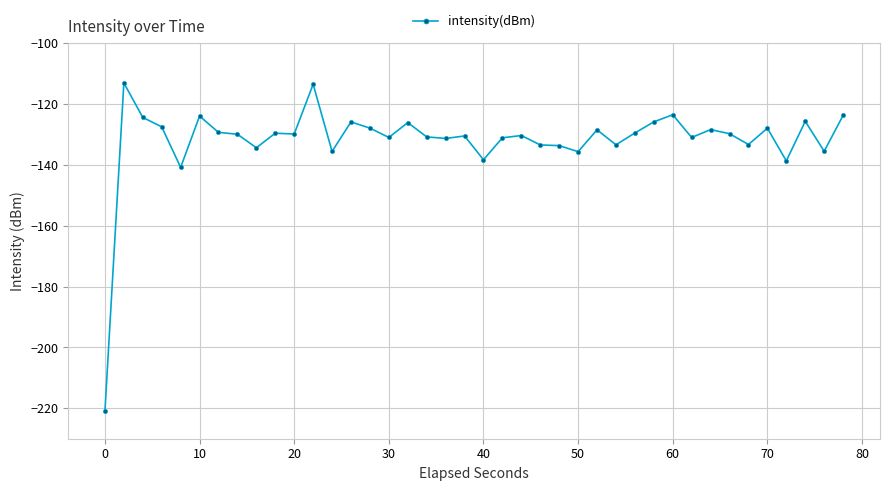

True or false: there are more than 0 points higher than both neighbors.

True